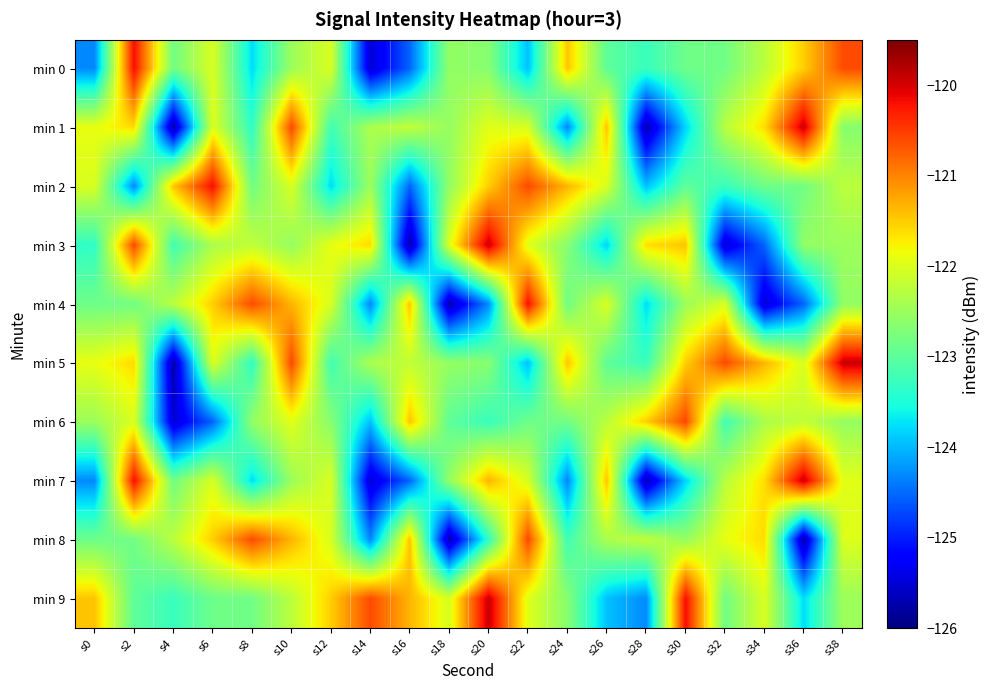

What is the total value across all series at s22?

-1220.1